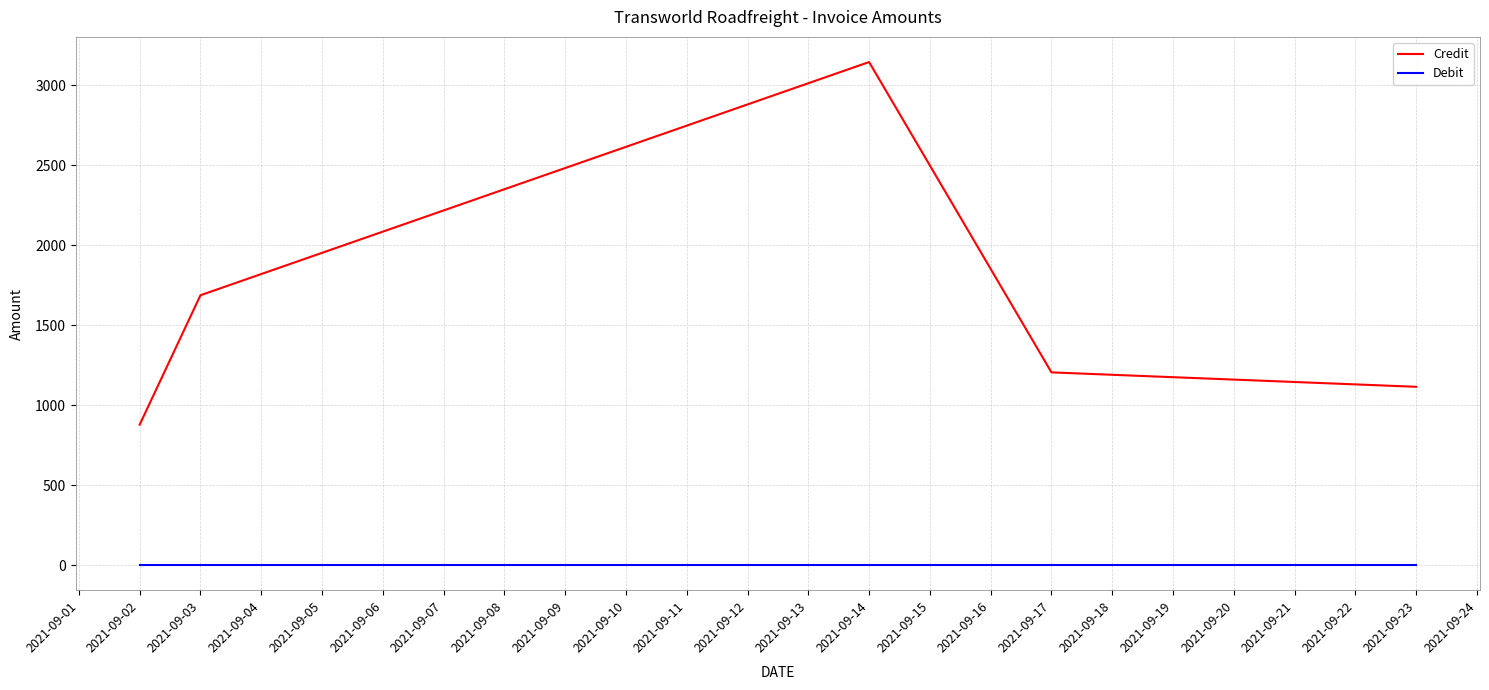

Is the value of Credit at 2021-09-02 greater than the value of Debit at 2021-09-23?

Yes